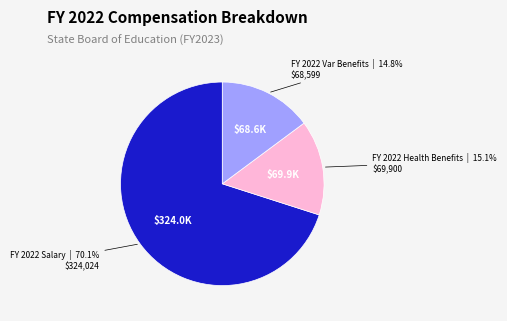

Count the number of slices in the pie.

3